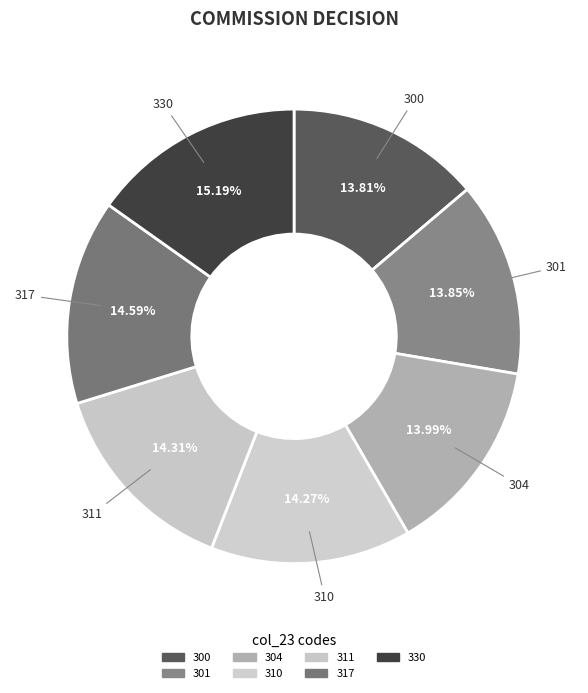

To the nearest percent, what is the difference between the largest and smallest slice percentages?

1%